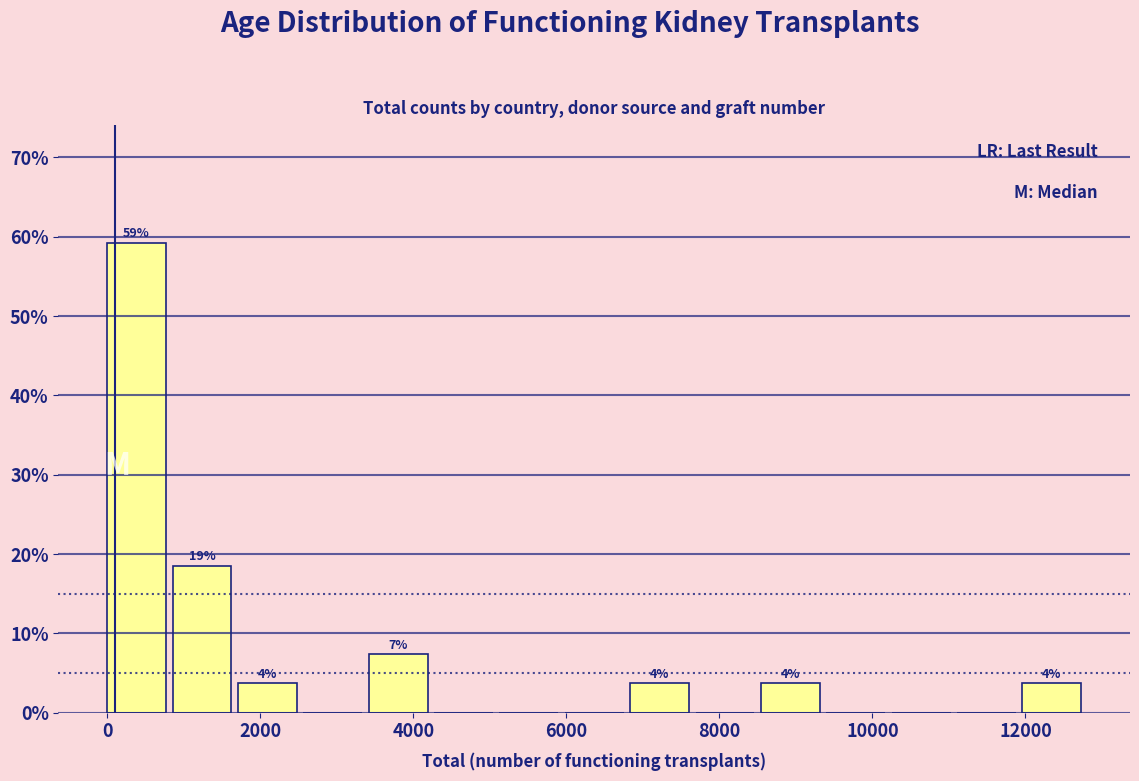

Over which range of the x-axis is the bar tallest?

0 to 800